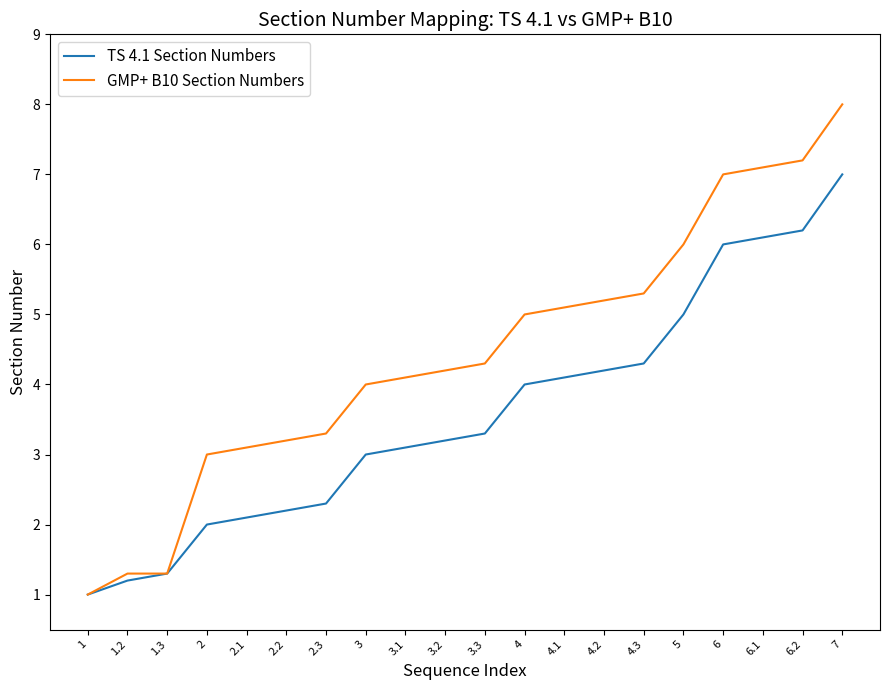

Rank the series at 3.1 from lowest to highest value.

TS 4.1 Section Numbers, GMP+ B10 Section Numbers